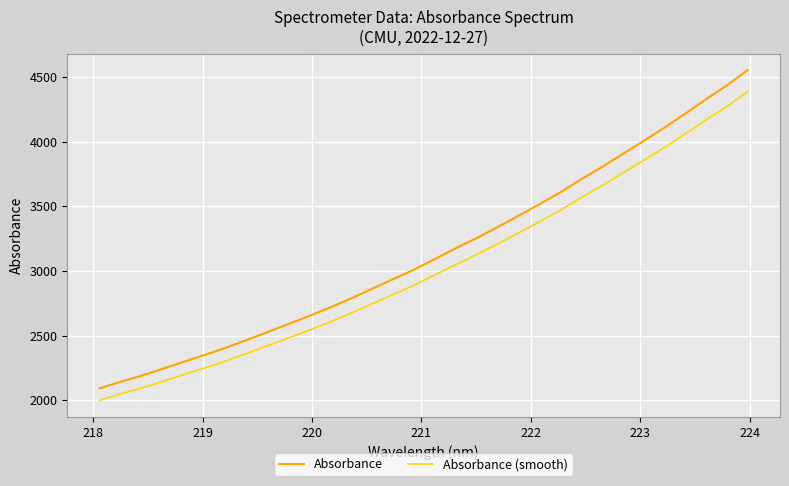

Which series has the largest total across all categories?

Absorbance